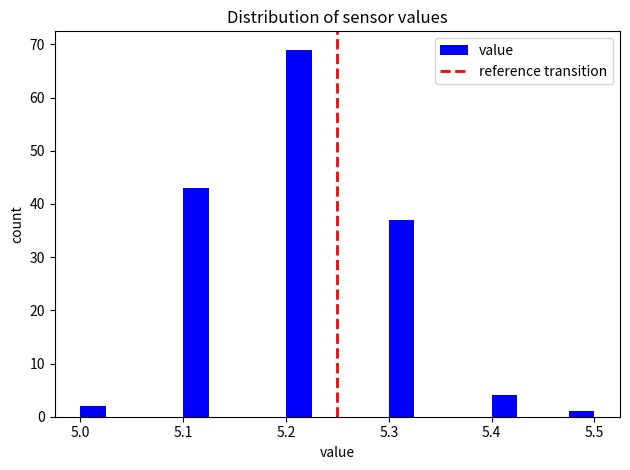

Read against the x-axis, roughly where is the centre of the tallest bar?

5.21